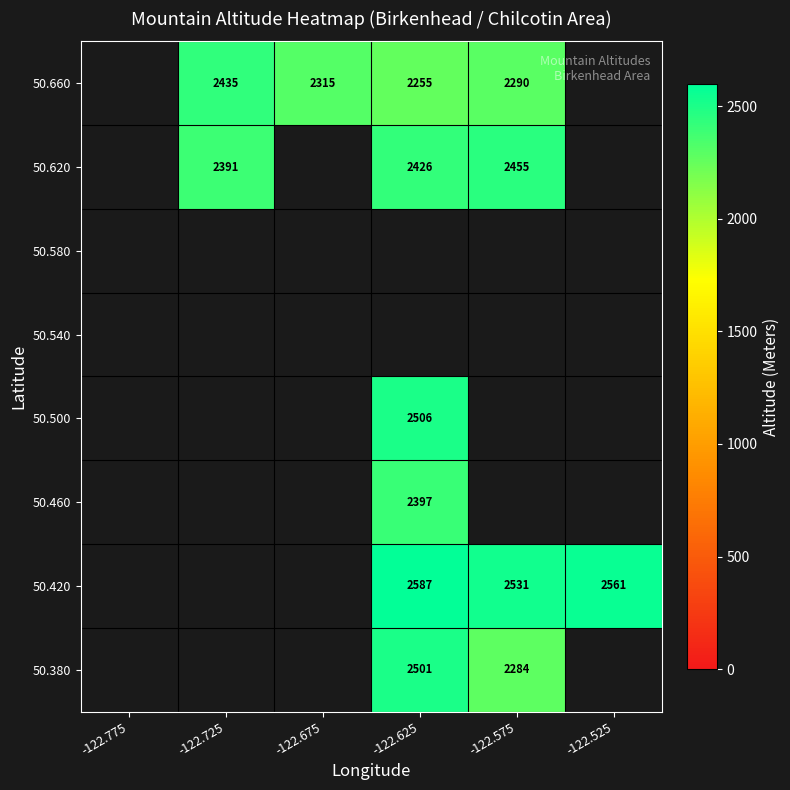

True or false: 50.380 has a value of 2284 at -122.575.

True